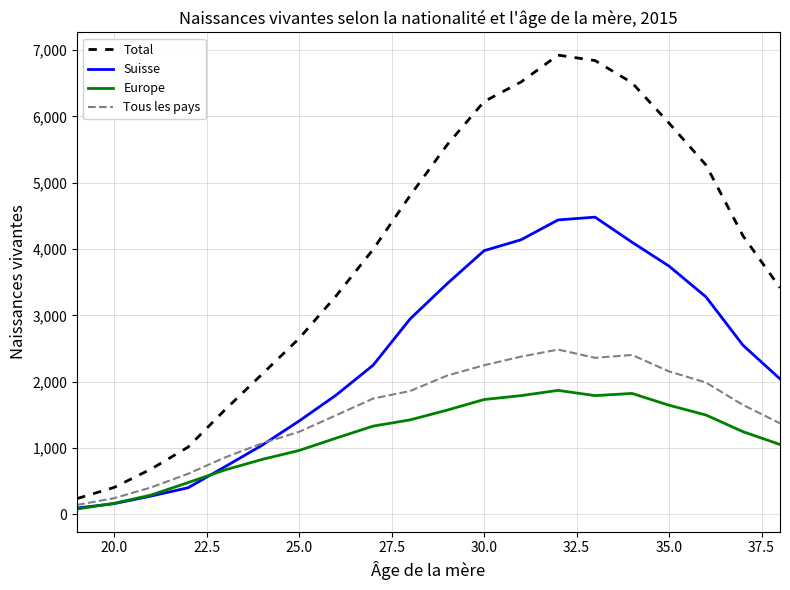

What is the greatest value displayed?

6925